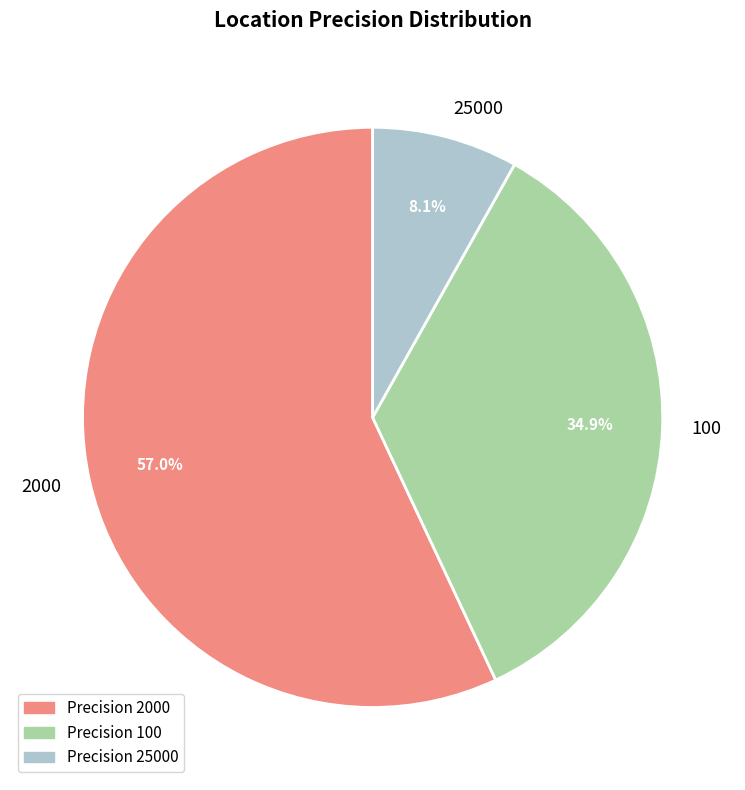

Count the number of slices in the pie.

3